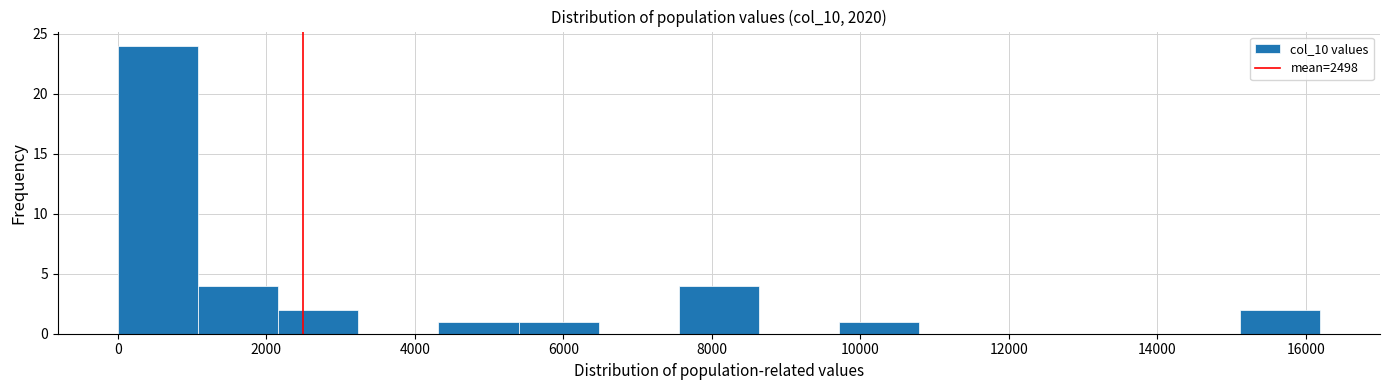

What is the height of the bar covering 7600 to 8600 on the x-axis? Neither the bar edges nor the heights are printed on the chart, so give them approximately, as read against the axes.

4